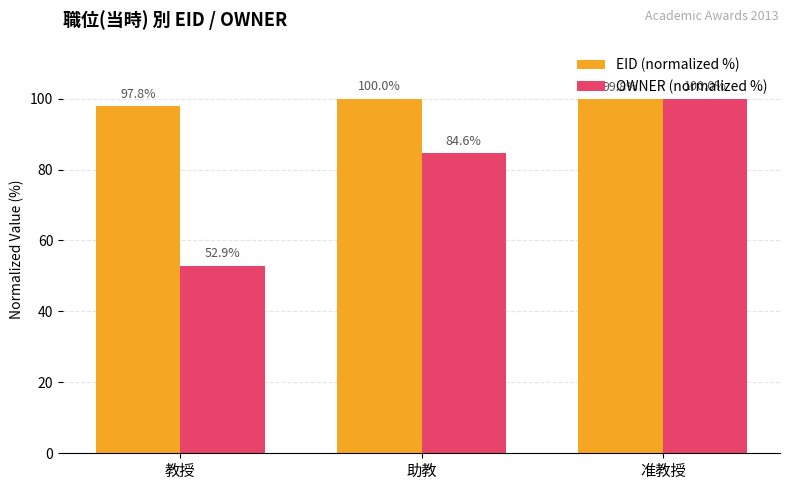

How many data points in OWNER (normalized %) are above 84?

2